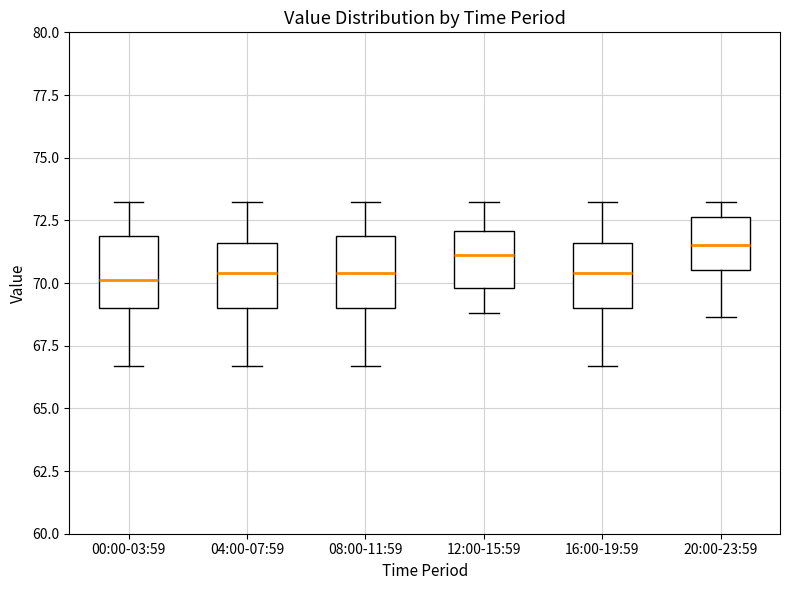

Reading left to right, read every box against the y-axis: the position of its median line, the range the box covers, and the ends of its whiskers. The values are not printed on the chart, so give them approximately, as read against the axis.

00:00-03:59: median 70.0, box 69.0 to 72.0, whiskers 66.5 to 73.5
04:00-07:59: median 70.5, box 69.0 to 71.5, whiskers 66.5 to 73.5
08:00-11:59: median 70.5, box 69.0 to 72.0, whiskers 66.5 to 73.5
12:00-15:59: median 71.0, box 70.0 to 72.0, whiskers 69.0 to 73.5
16:00-19:59: median 70.5, box 69.0 to 71.5, whiskers 66.5 to 73.5
20:00-23:59: median 71.5, box 70.5 to 72.5, whiskers 68.5 to 73.5